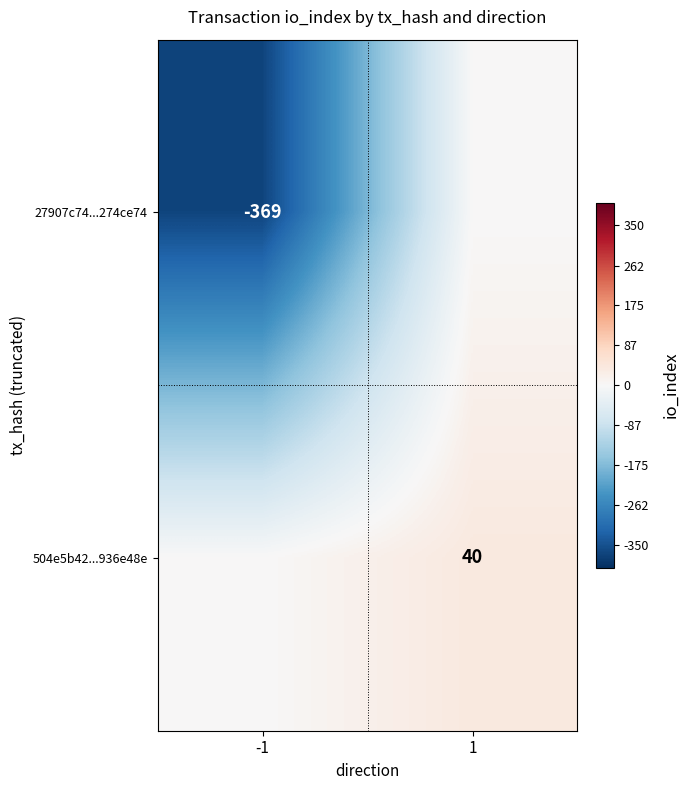

List the labels in order of 27907c74...274ce74 value, smallest first.

-1, 1